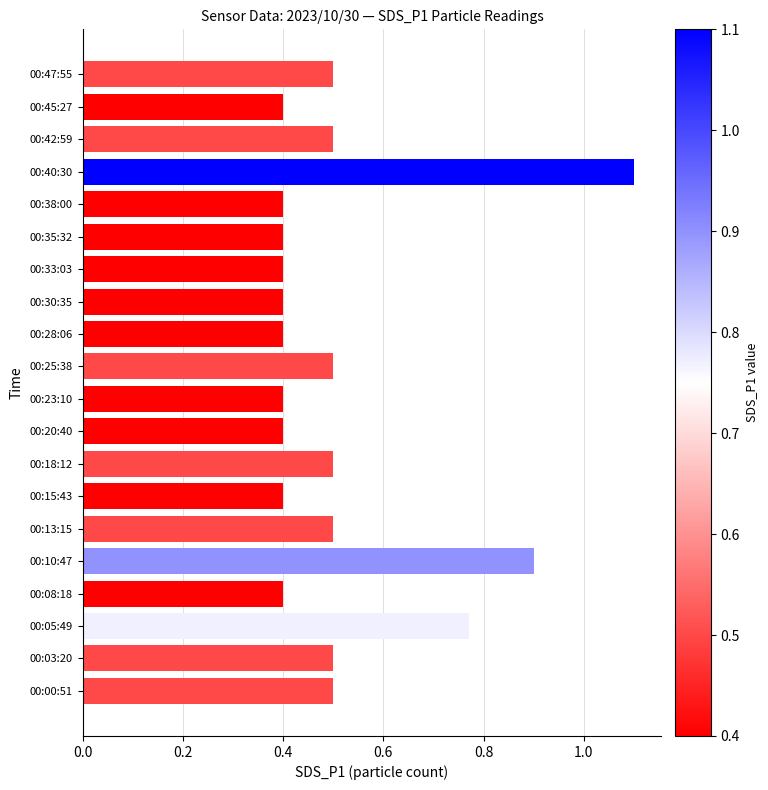

Which label corresponds to the largest value in the chart?

00:40:30